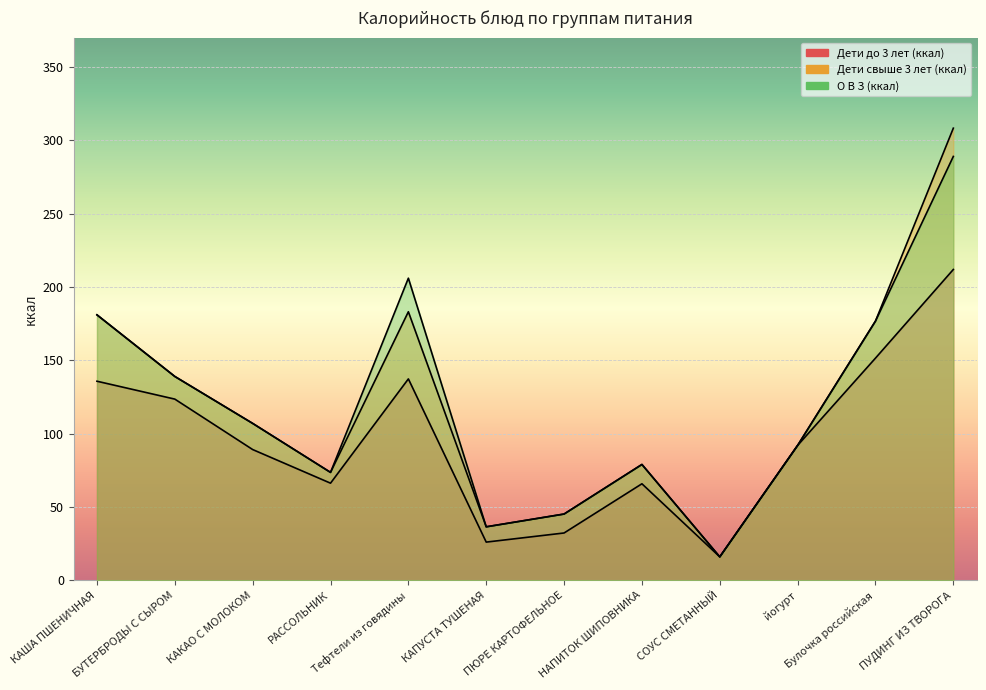

True or false: О В З (ккал) has more than 0 interior local peaks.

True